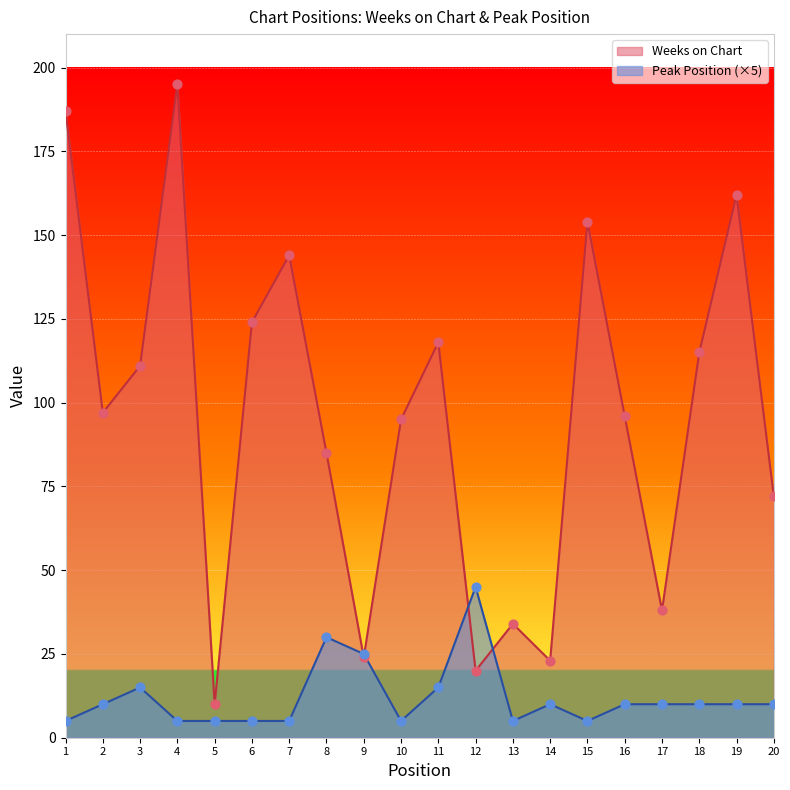

Which series contains the lowest Y value?

Peak Position